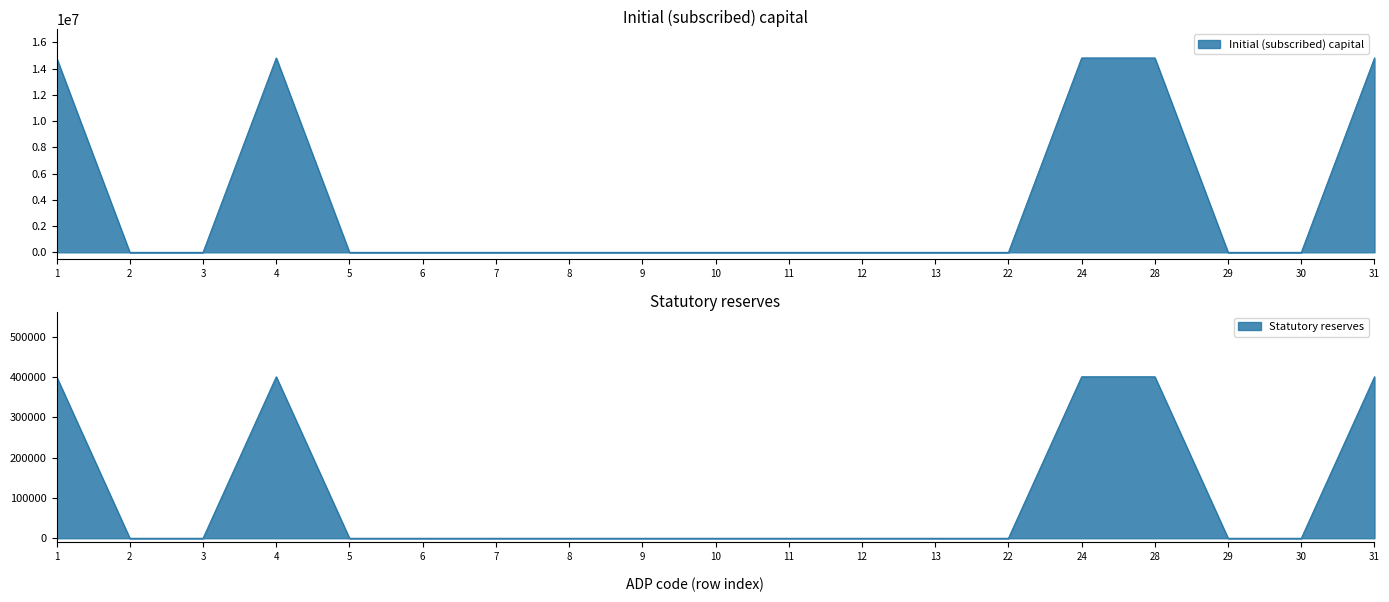

What is the highest value of the Statutory reserves series?

400339.5